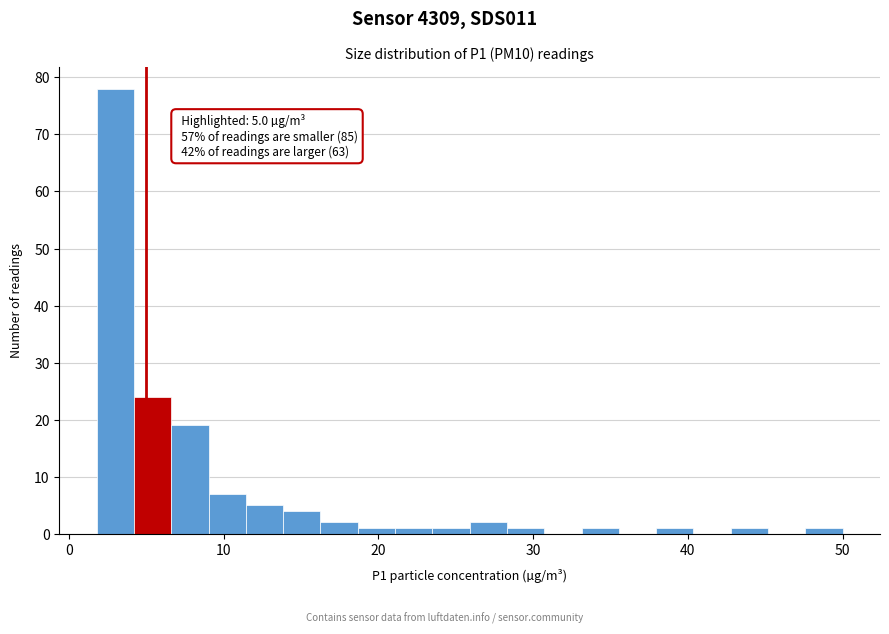

Around what value on the x-axis is the tallest bar? Give the approximate position of its centre, as read against the axis.

3